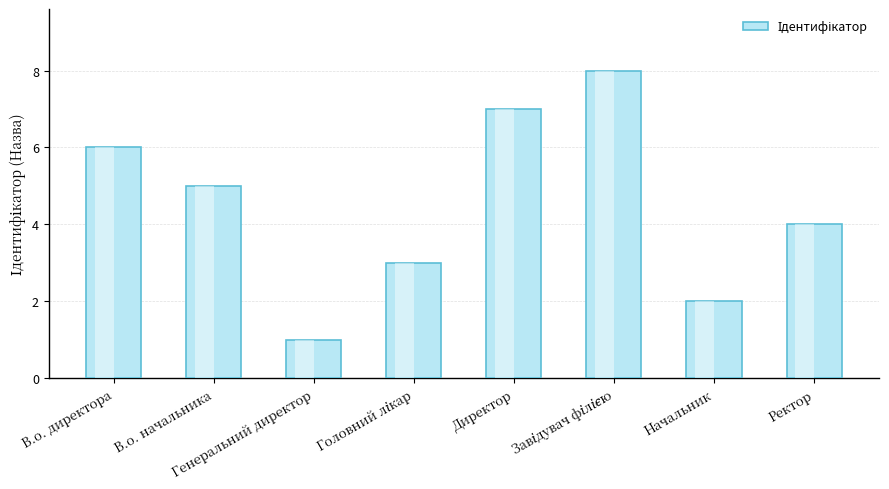

What is the minimum value shown in the chart?

1